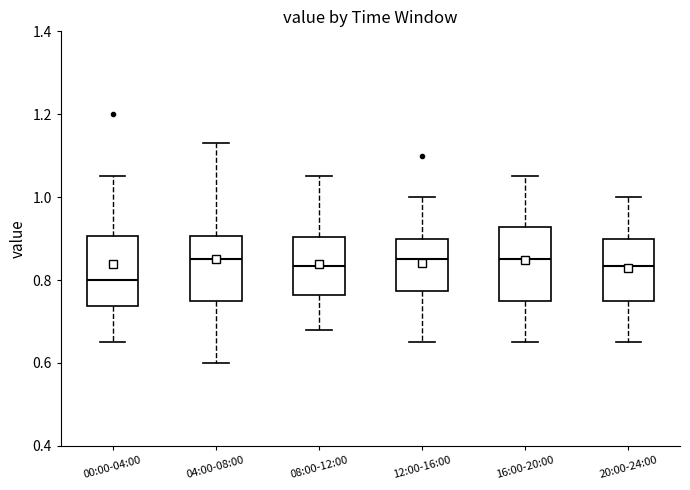

Reading left to right, transcribe this box plot: for each box, give where its median line is, the range the box spans, and where its two whiskers end, as read against the y-axis. The values are not printed on the chart, so give them approximately, as read against the axis.

00:00-04:00: median 0.80, box 0.74 to 0.90, whiskers 0.66 to 1.06
04:00-08:00: median 0.86, box 0.76 to 0.90, whiskers 0.60 to 1.14
08:00-12:00: median 0.84, box 0.76 to 0.90, whiskers 0.68 to 1.06
12:00-16:00: median 0.86, box 0.78 to 0.90, whiskers 0.66 to 1.00
16:00-20:00: median 0.86, box 0.76 to 0.92, whiskers 0.66 to 1.06
20:00-24:00: median 0.84, box 0.76 to 0.90, whiskers 0.66 to 1.00